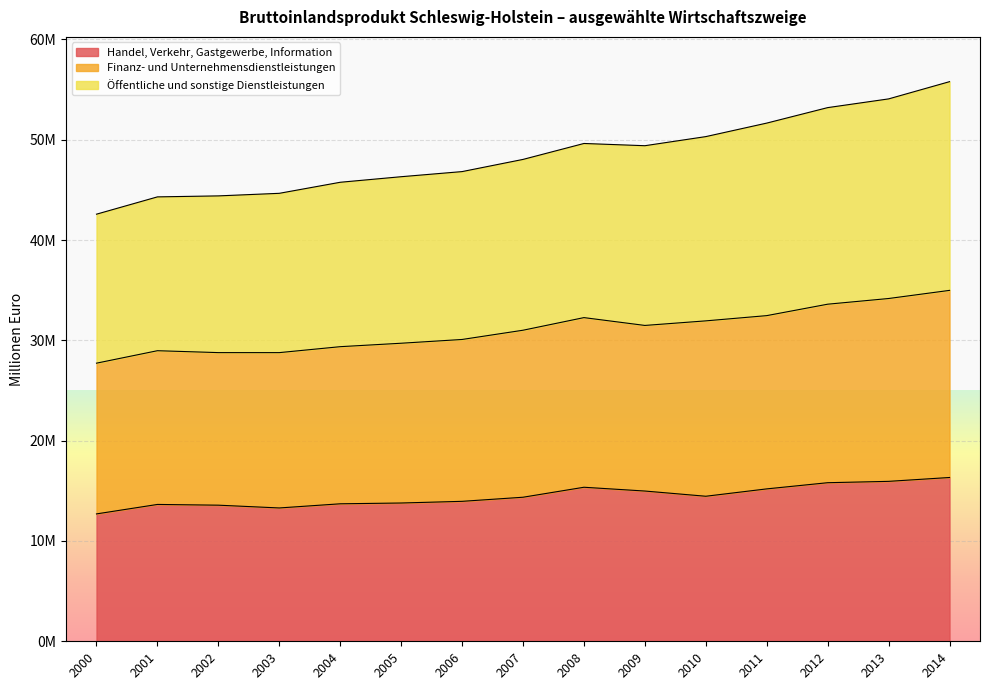

The value of Finanz- und Unternehmensdienstleistungen at 2013 is 15015448. True or false?

False